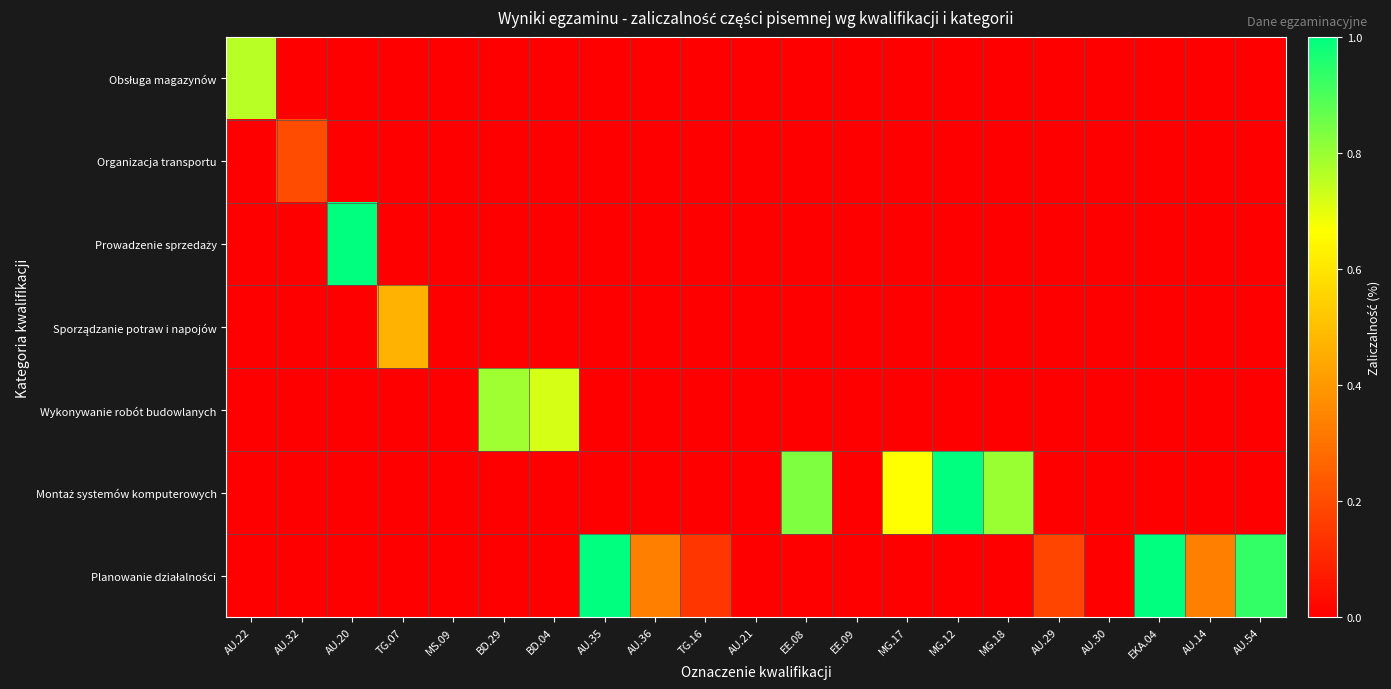

How many series are shown in this chart?

7